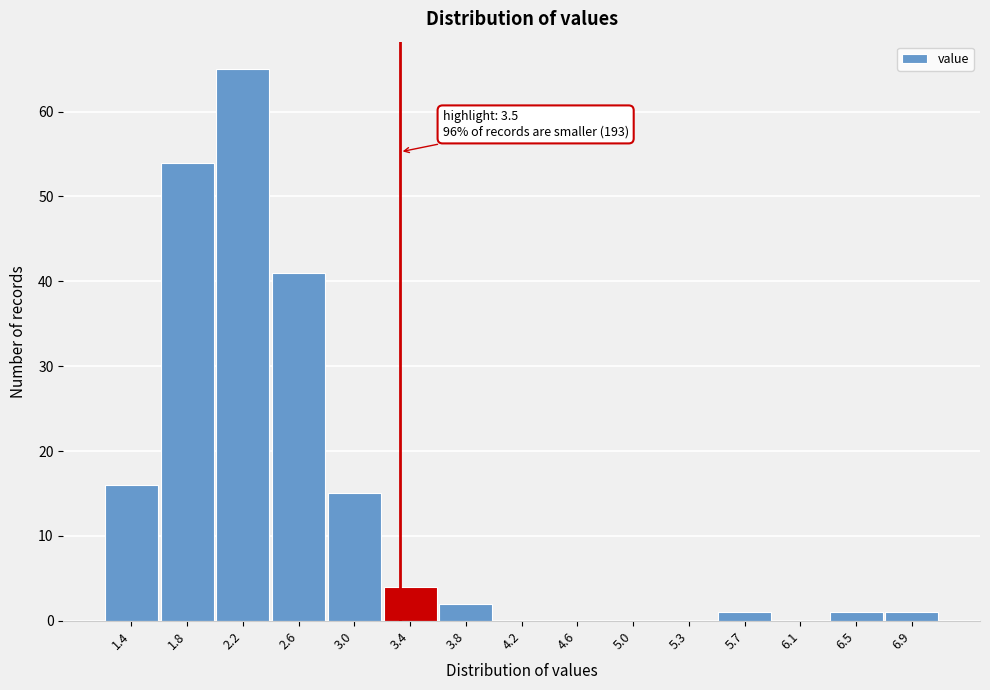

Reading left to right, what are all the values shown in this chart?

1.4=16	1.8=54	2.2=65	2.6=41	3.0=15	3.4=4	3.8=2	4.2=0	4.6=0	5.0=0	5.3=0	5.7=1	6.1=0	6.5=1	6.9=1